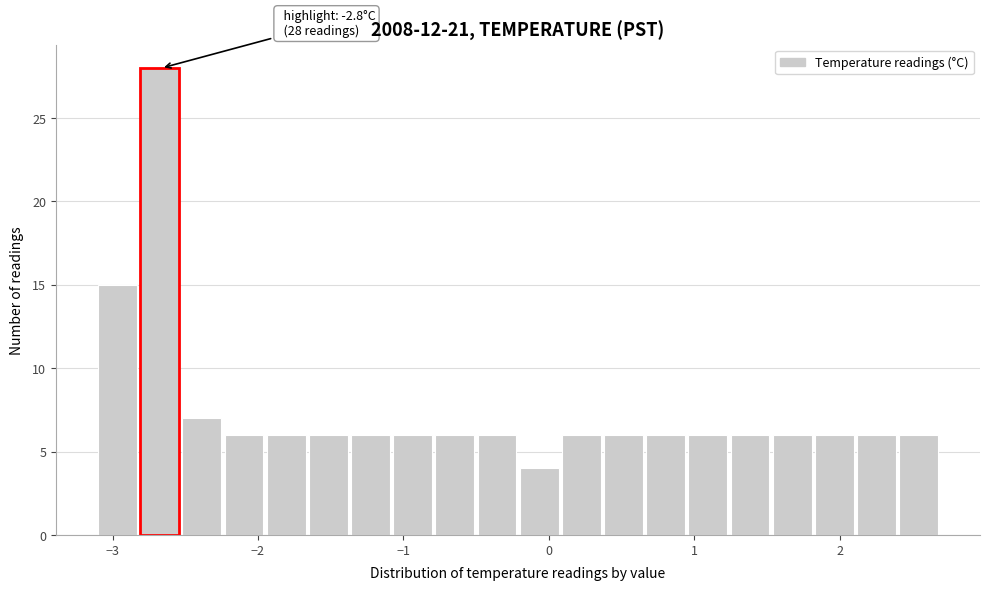

Around what value on the x-axis is the tallest bar? Give the approximate position of its centre, as read against the axis.

-2.7